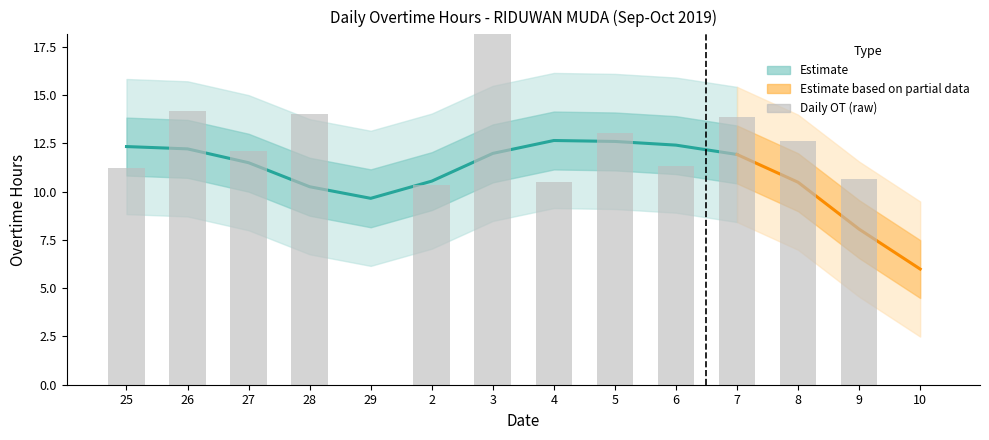

Read the value at 28.

14.0